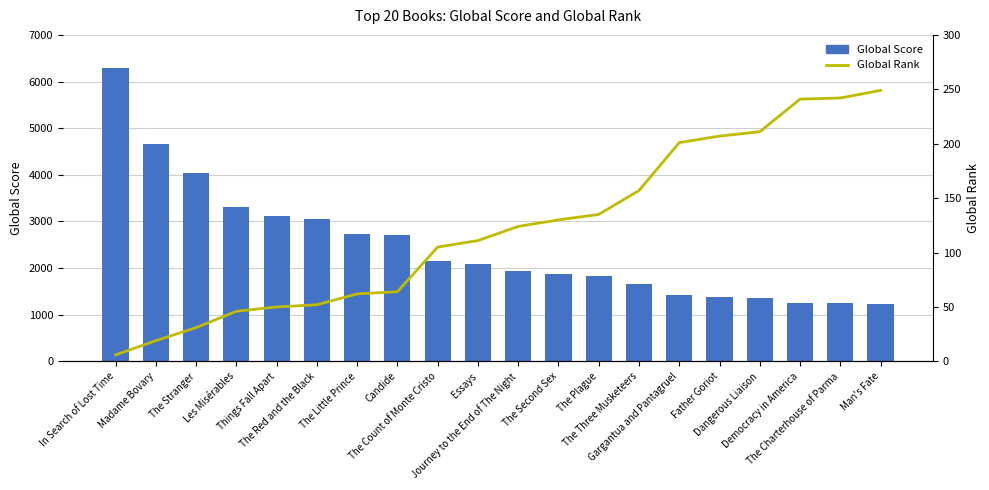

Are the bars grouped side by side (vs. stacked)?

Yes